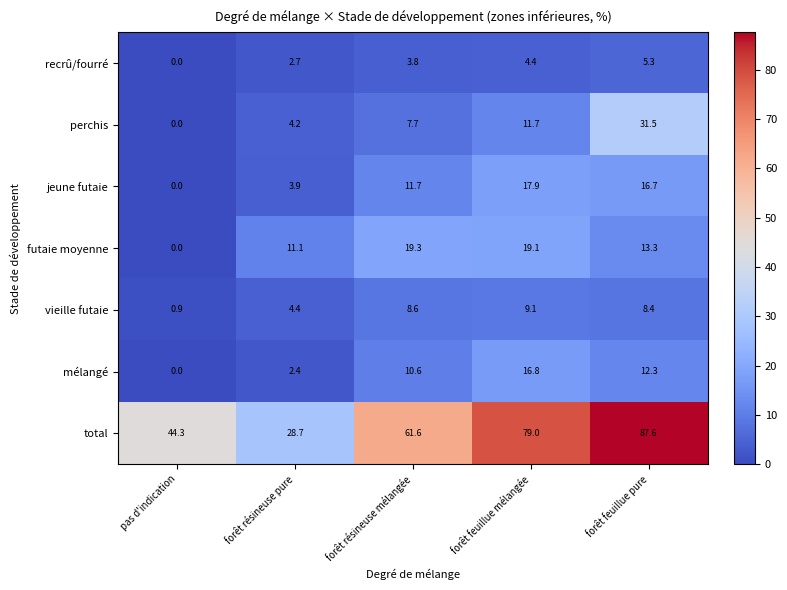

How many data points in jeune futaie are above 11?

3